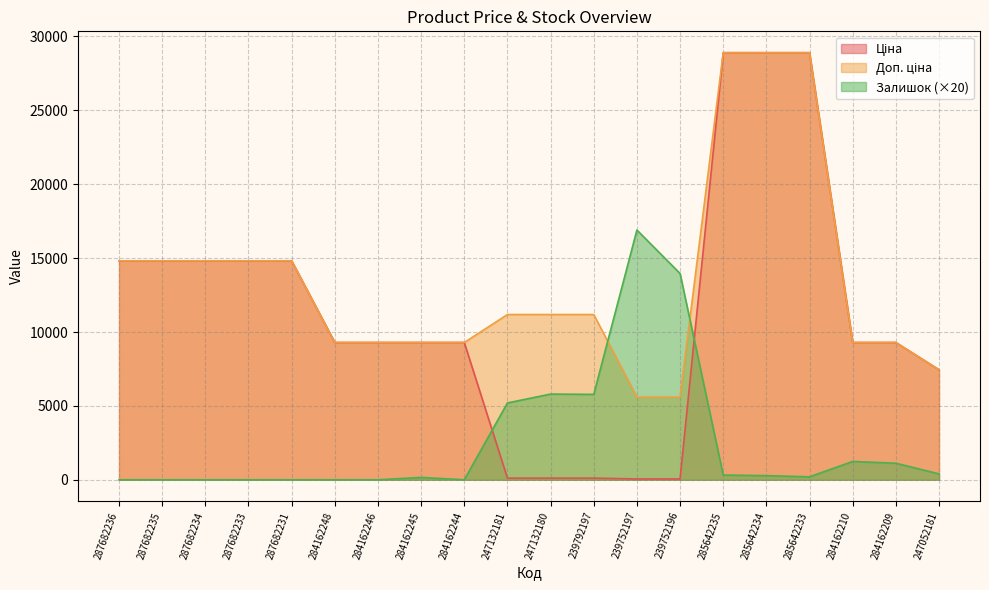

True or false: Доп. ціна has more than 1 points higher than both neighbors.

False